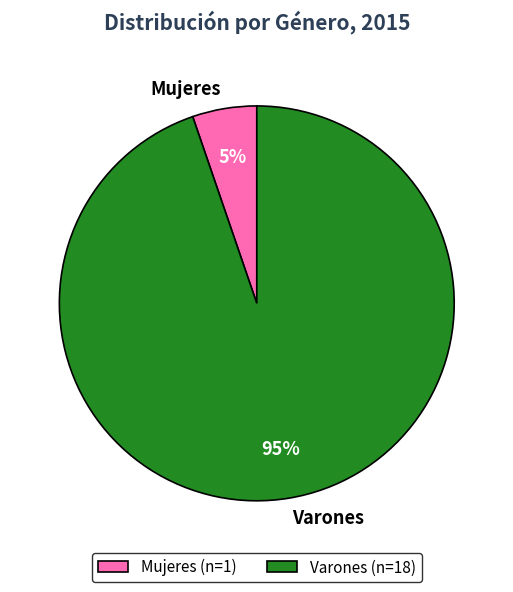

Which slice represents more than half of the pie?

Varones